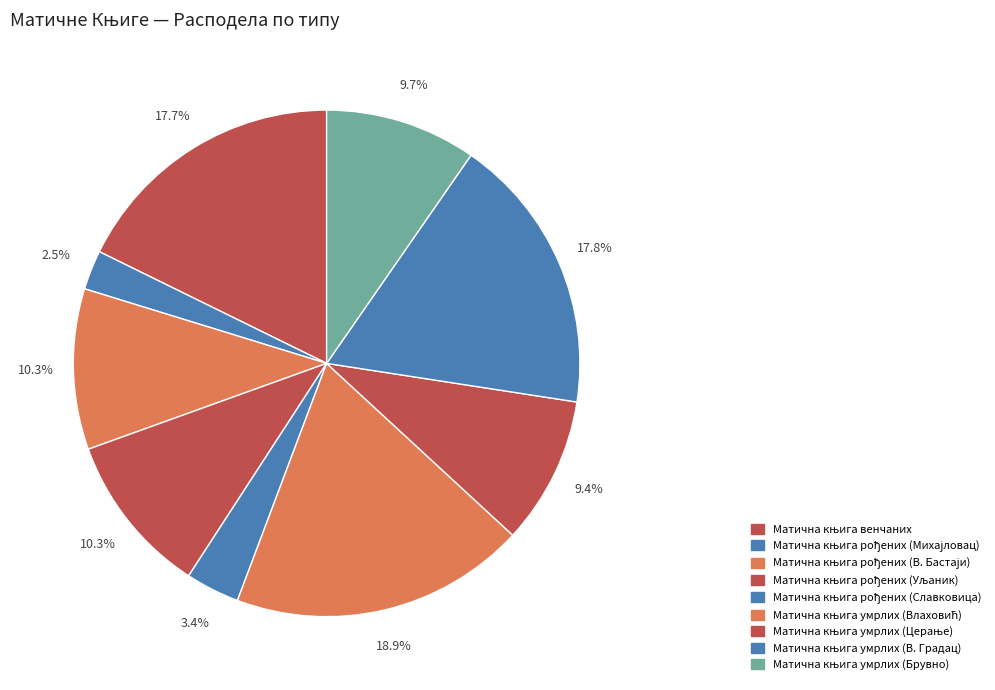

How many slices are in this pie chart?

9